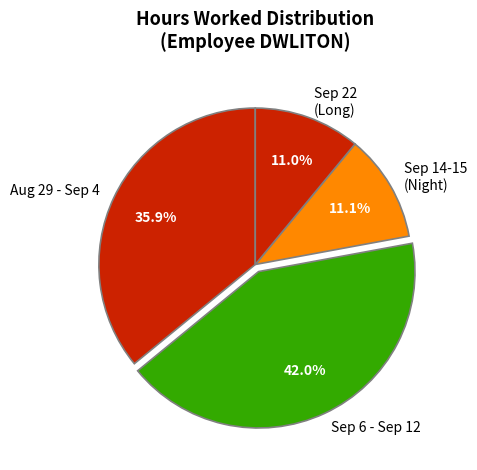

What percentage do Sep 6 - Sep 12 and Aug 29 - Sep 4 together represent?

77.9%